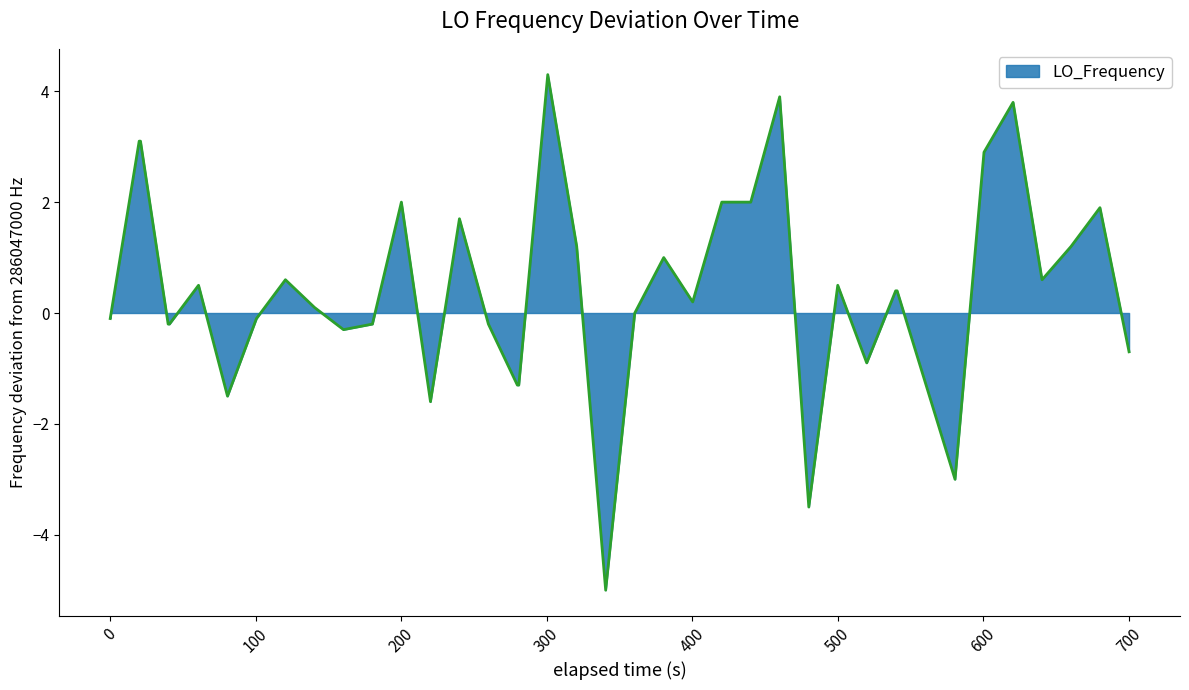

What is the smallest value displayed?

-5.0